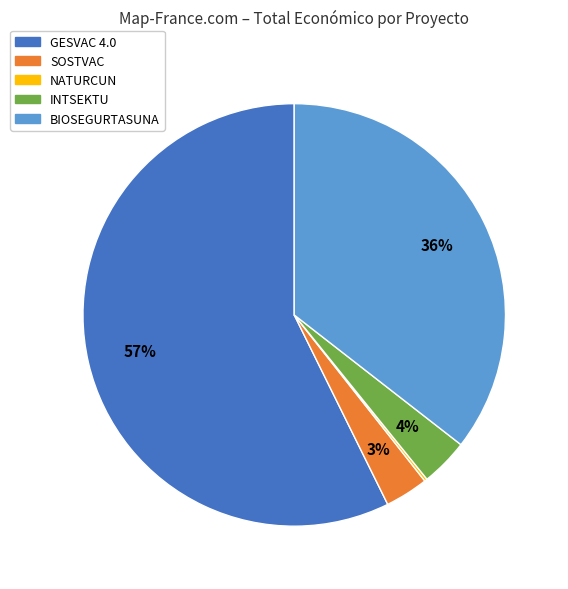

To the nearest percent, what is the average slice percentage?

20%